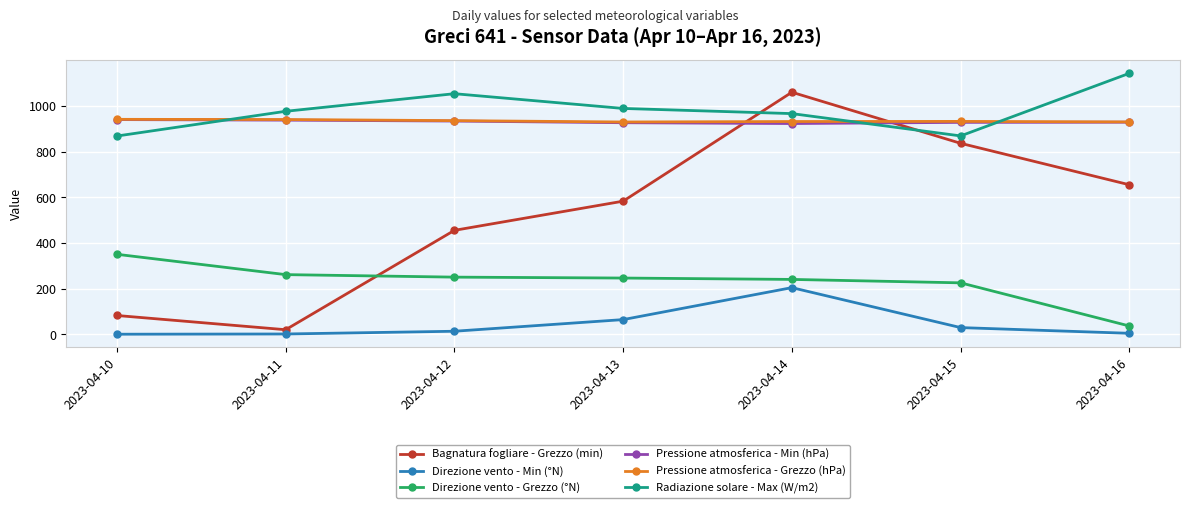

True or false: Pressione atmosferica - Min (hPa) and Bagnatura fogliare - Grezzo (min) cross at least once.

True